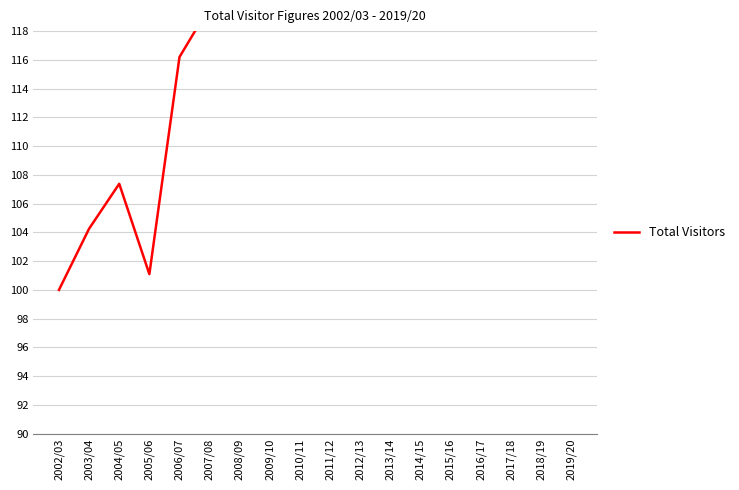

Reading right to left, list all the values displayed in this chart.

2019/20=141.7	2018/19=148.0	2017/18=140.6	2016/17=140.8	2015/16=141.8	2014/15=151.2	2013/14=145.3	2012/13=139.9	2011/12=136.6	2010/11=130.6	2009/10=125.7	2008/09=120.3	2007/08=119.7	2006/07=116.2	2005/06=101.1	2004/05=107.4	2003/04=104.3	2002/03=100.0